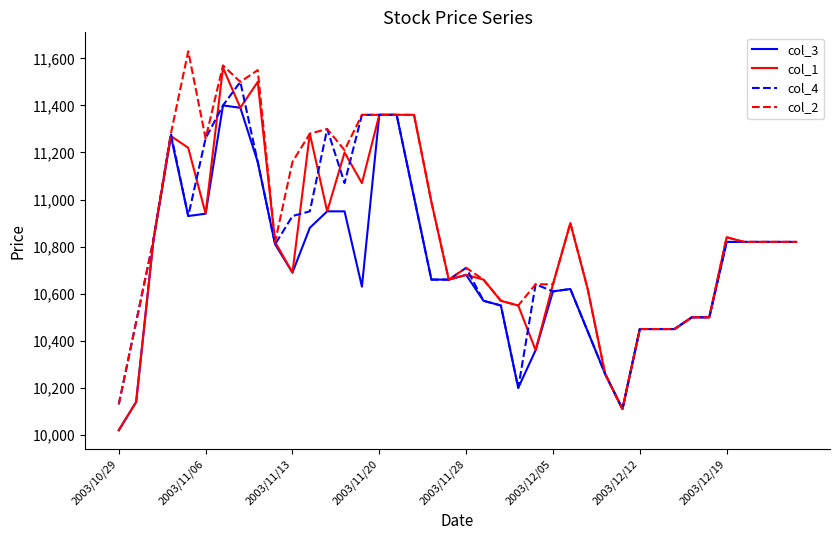

How many lines are shown in the chart?

4